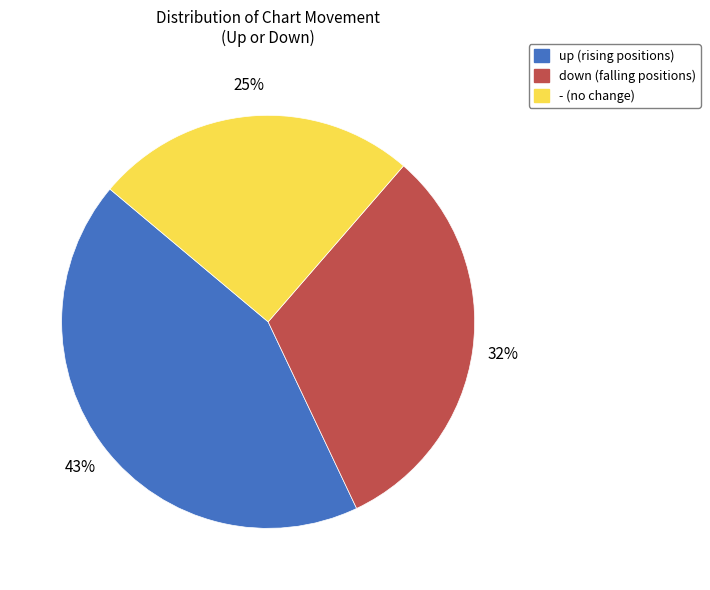

True or false: down accounts for 32% of the total.

True